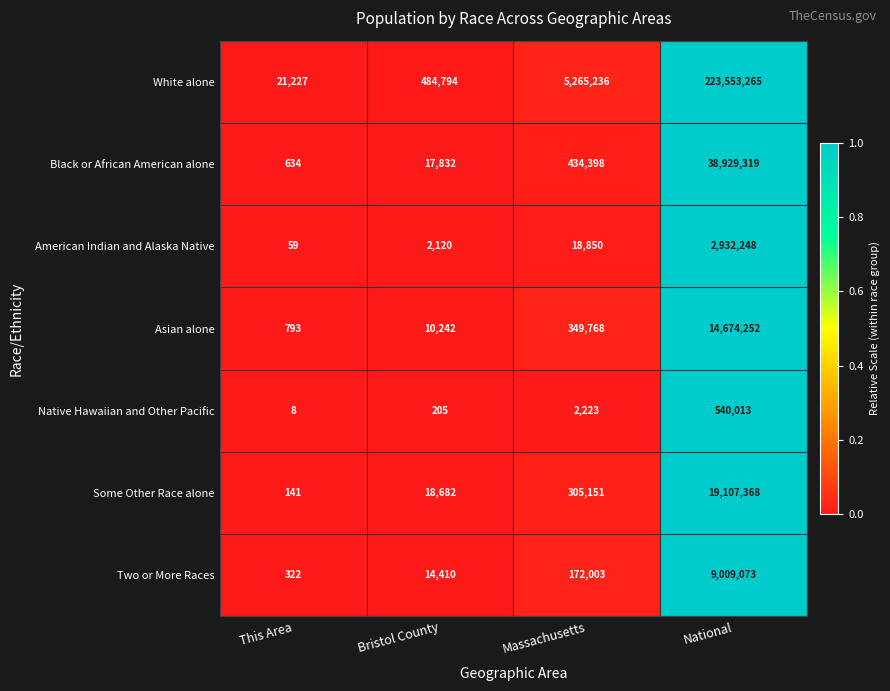

Between Bristol County and Massachusetts, which series saw the biggest shift?

White alone